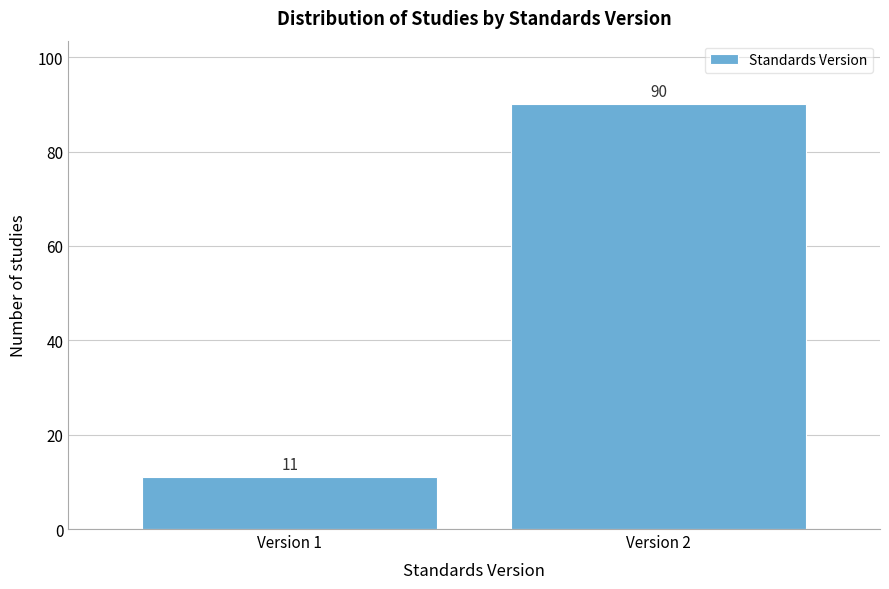

Reading left to right, list all the values displayed in this chart.

11	90